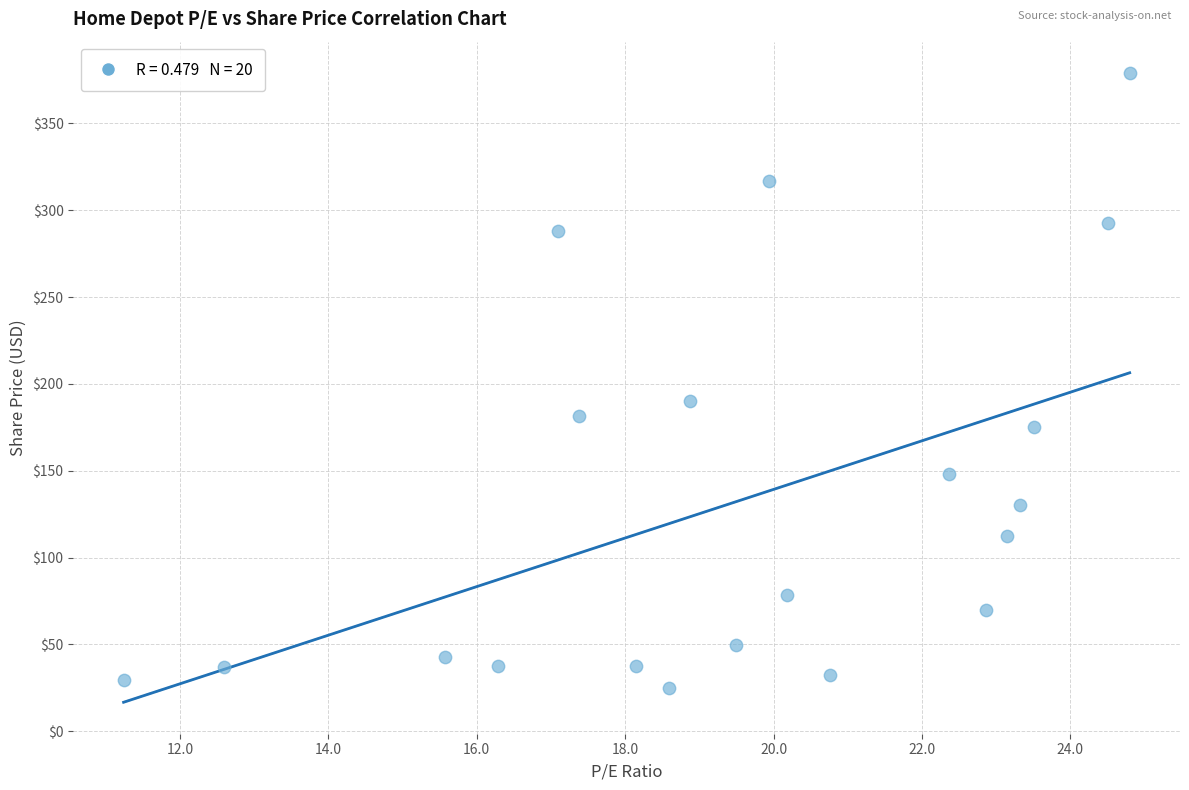

What Y value in the scatter plot is closest to 201?

190.1